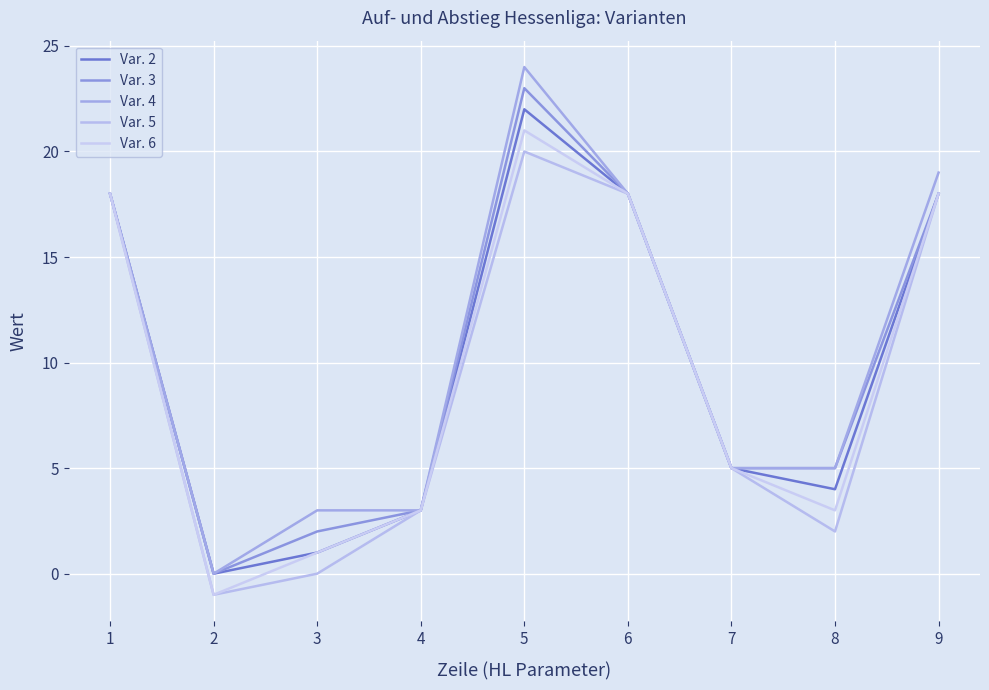

List the series in order of their overall mean, highest first.

Var. 4, Var. 3, Var. 2, Var. 6, Var. 5